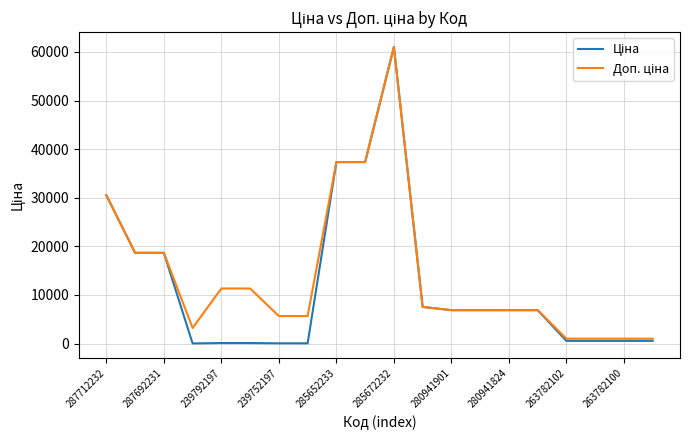

At how many categories does at least one series exceed 37008?

3